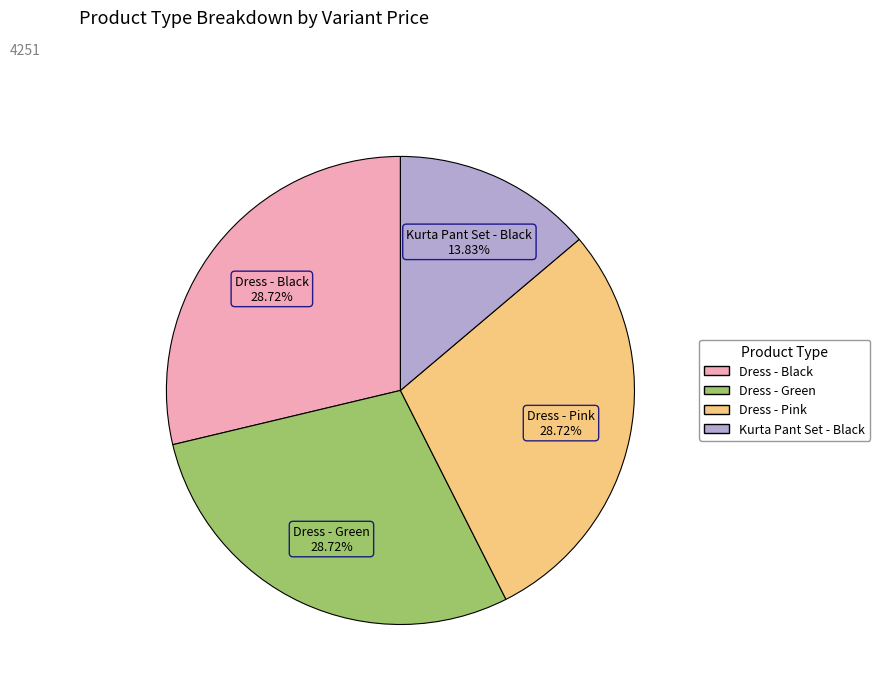

Is there any slice that represents more than half of the pie?

No